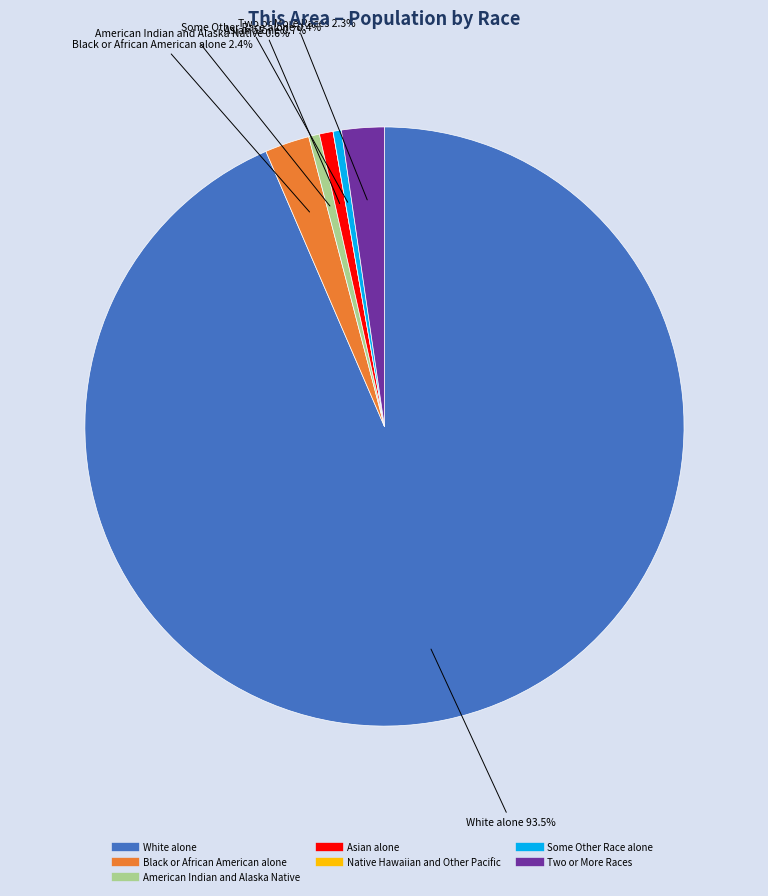

To the nearest percent, what is the average slice percentage?

14%